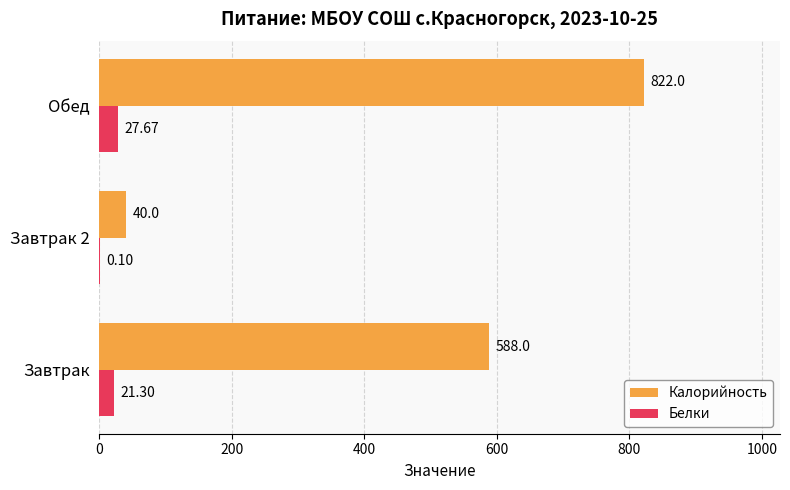

At which category is the sum across all series the highest?

Обед